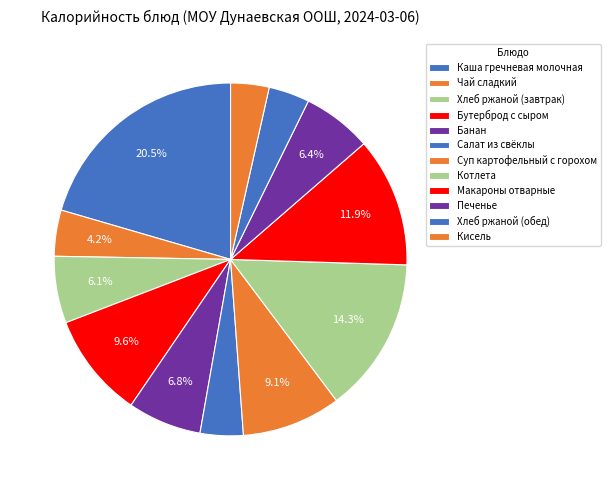

Is there a majority slice in this chart?

No